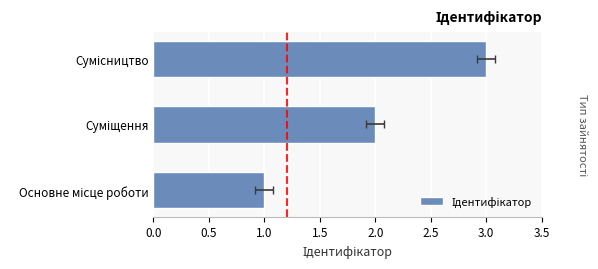

True or false: the data shows 1 at Основне місце роботи.

False